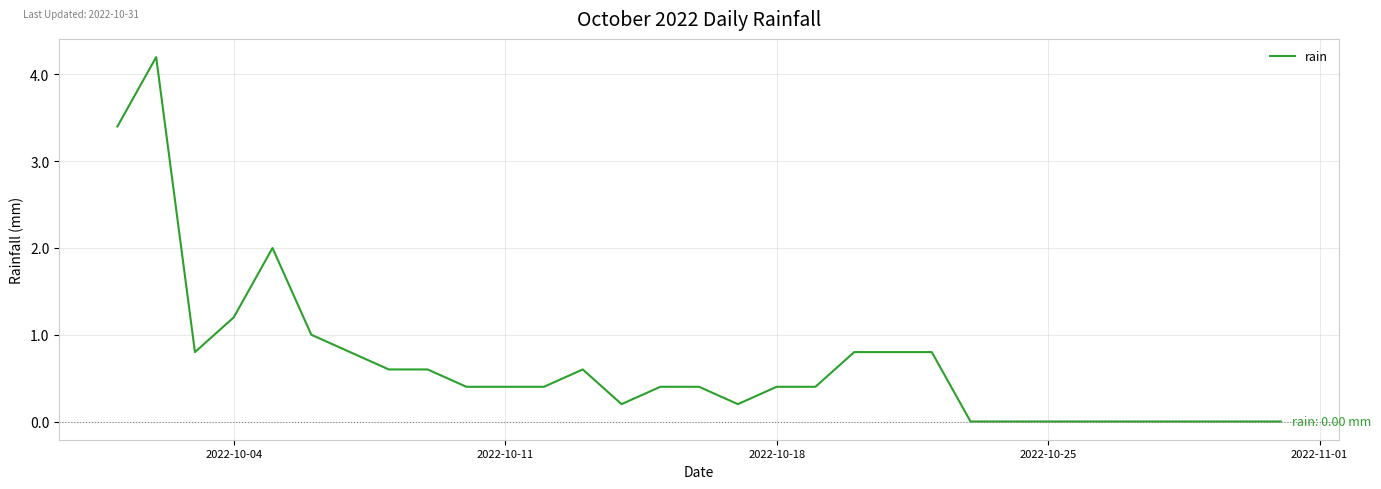

What is the maximum value shown in the chart?

4.2